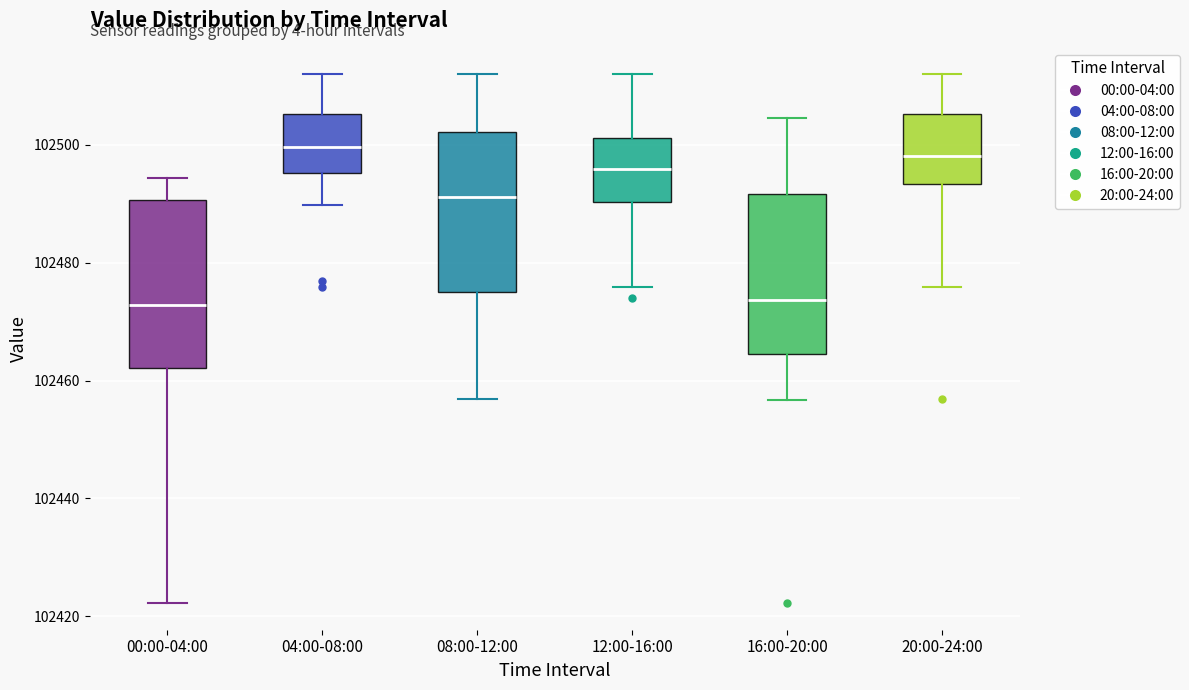

Reading left to right, read every box against the y-axis: the position of its median line, the range the box covers, and the ends of its whiskers. The values are not printed on the chart, so give them approximately, as read against the axis.

00:00-04:00: median 102472, box 102462 to 102490, whiskers 102422 to 102494
04:00-08:00: median 102500, box 102496 to 102506, whiskers 102490 to 102512
08:00-12:00: median 102492, box 102474 to 102502, whiskers 102456 to 102512
12:00-16:00: median 102496, box 102490 to 102502, whiskers 102476 to 102512
16:00-20:00: median 102474, box 102464 to 102492, whiskers 102456 to 102504
20:00-24:00: median 102498, box 102494 to 102506, whiskers 102476 to 102512